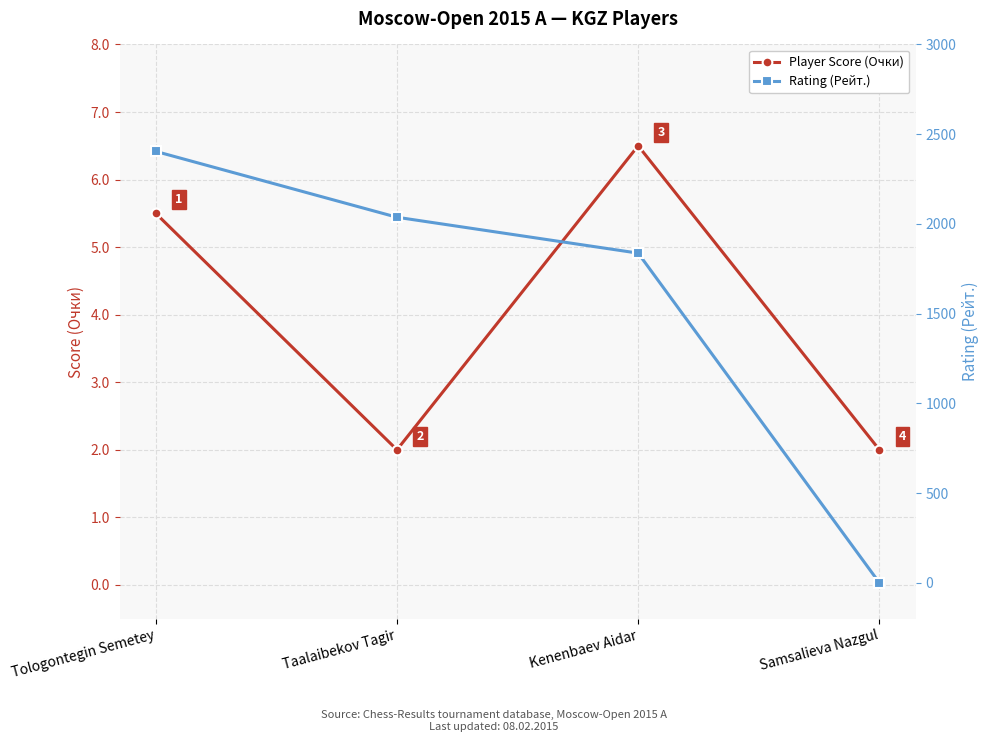

Reading left to right, transcribe all the data shown in this chart.

Player Score (Очки): 5.5	2.0	6.5	2.0
Rating (Рейт.): 2404.0	2037.0	1837.0	0.0